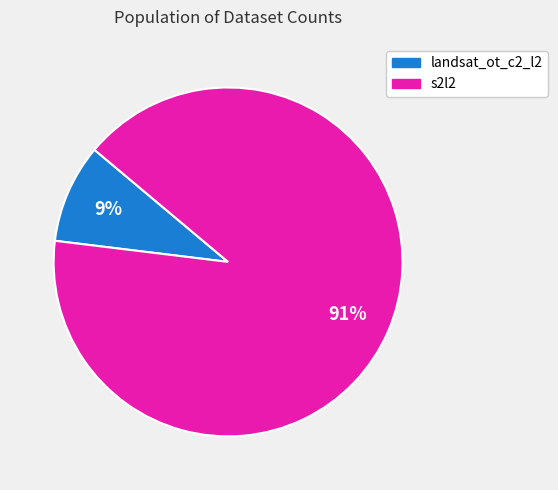

To the nearest percent, what is the average slice percentage?

50%